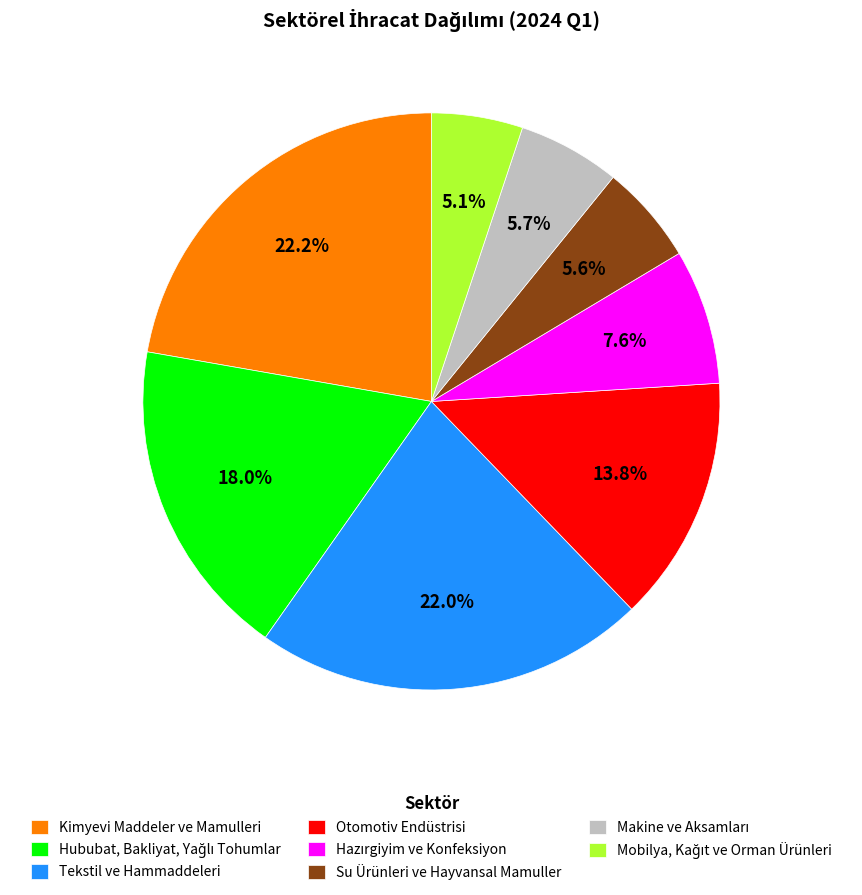

Count the number of slices in the pie.

8